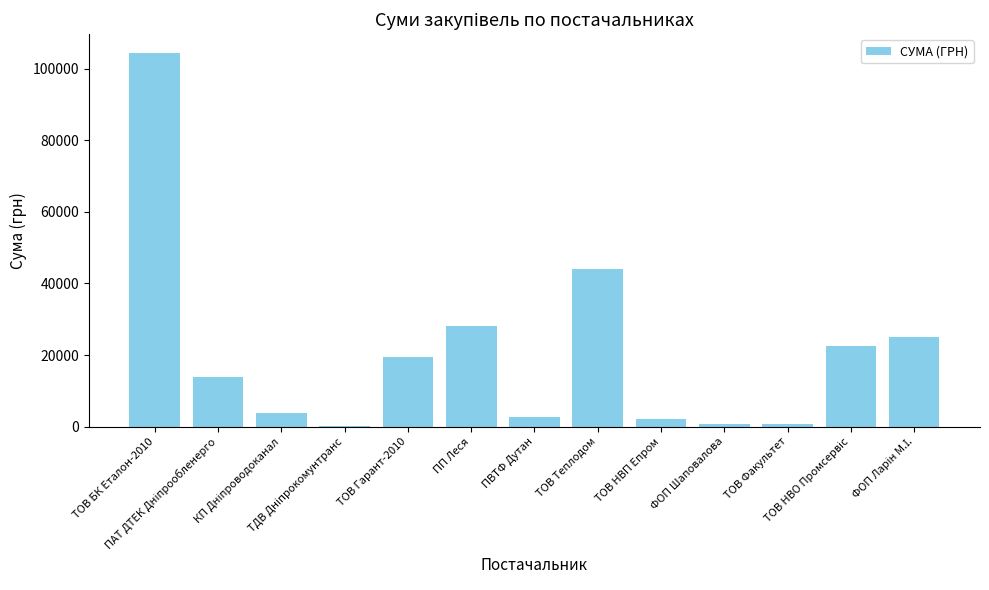

At which label does the data first exceed 13757?

ТОВ БК Еталон-2010